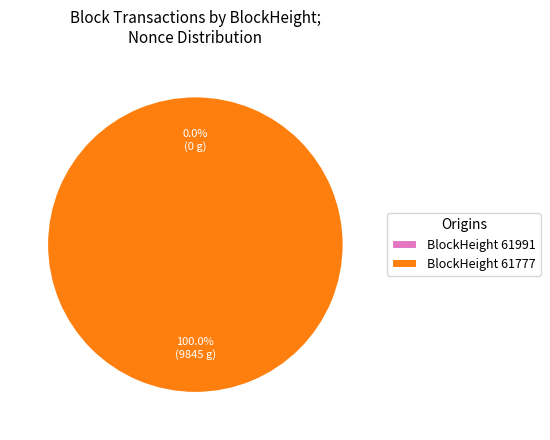

Is there any slice that represents more than half of the pie?

Yes